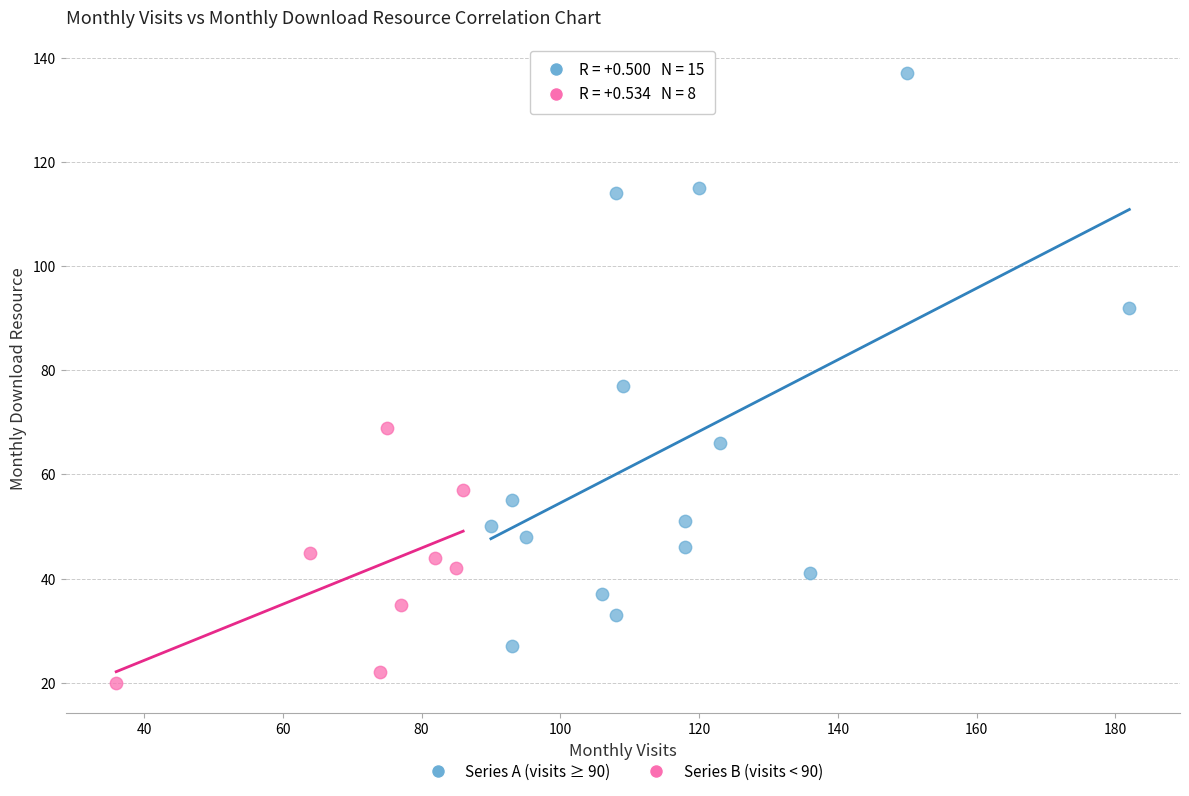

Which series contains the highest Y value?

Series A (visits ≥ 90)